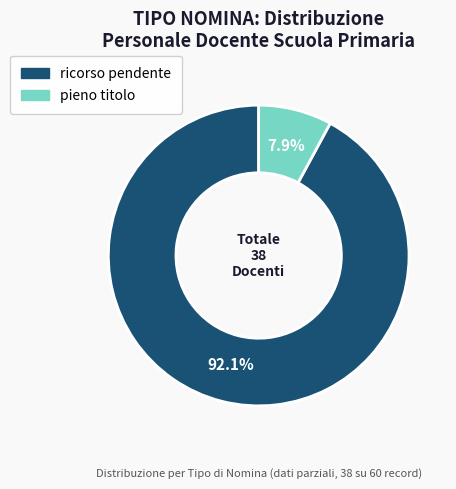

Does pieno titolo represent more than half of the total?

No